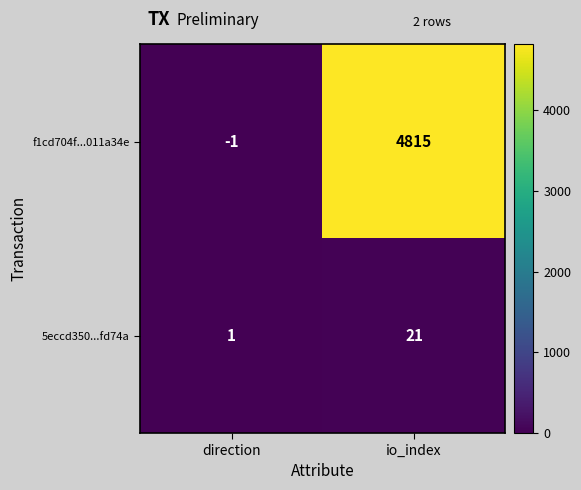

Count the number of data series in this chart.

2